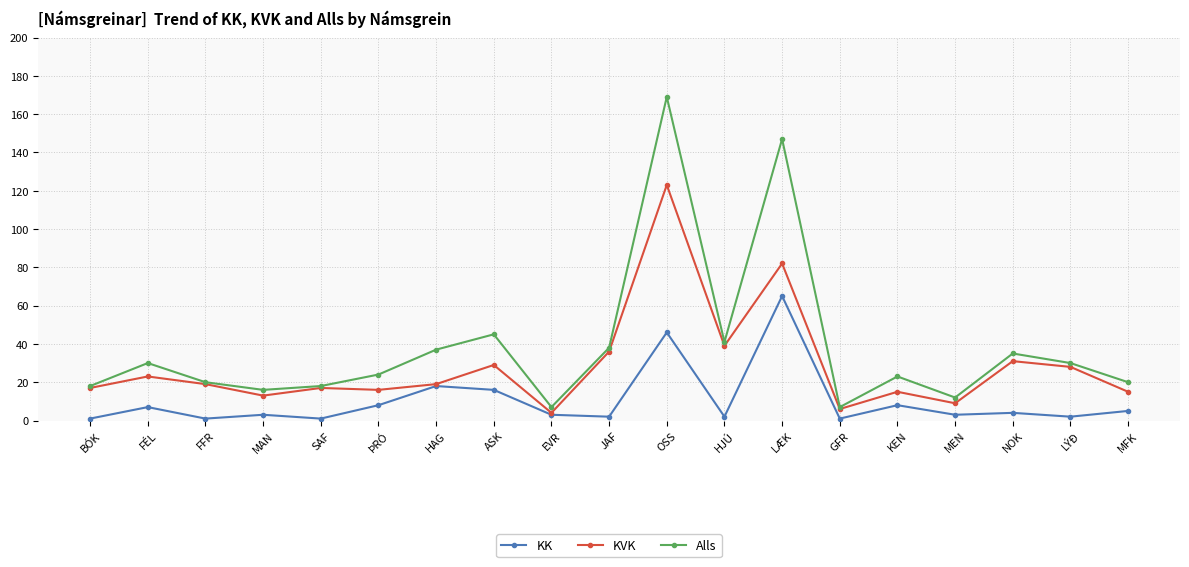

What is the maximum value for KVK?

123